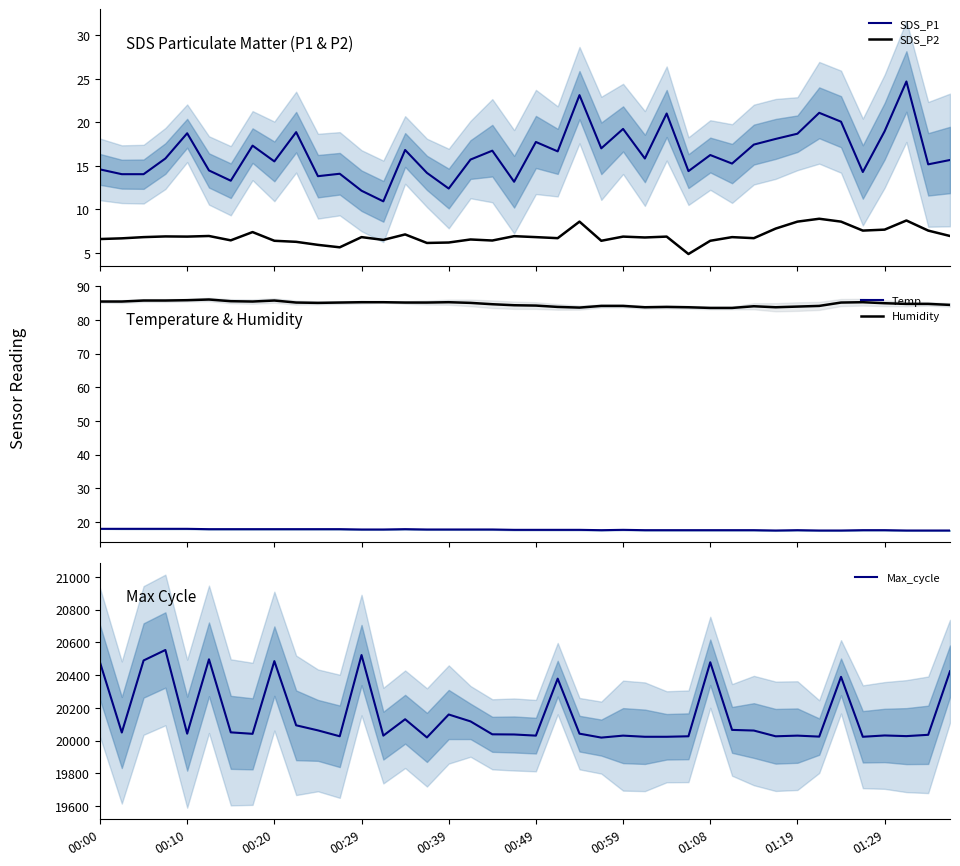

What is the highest value of the SDS_P2 series?

8.9